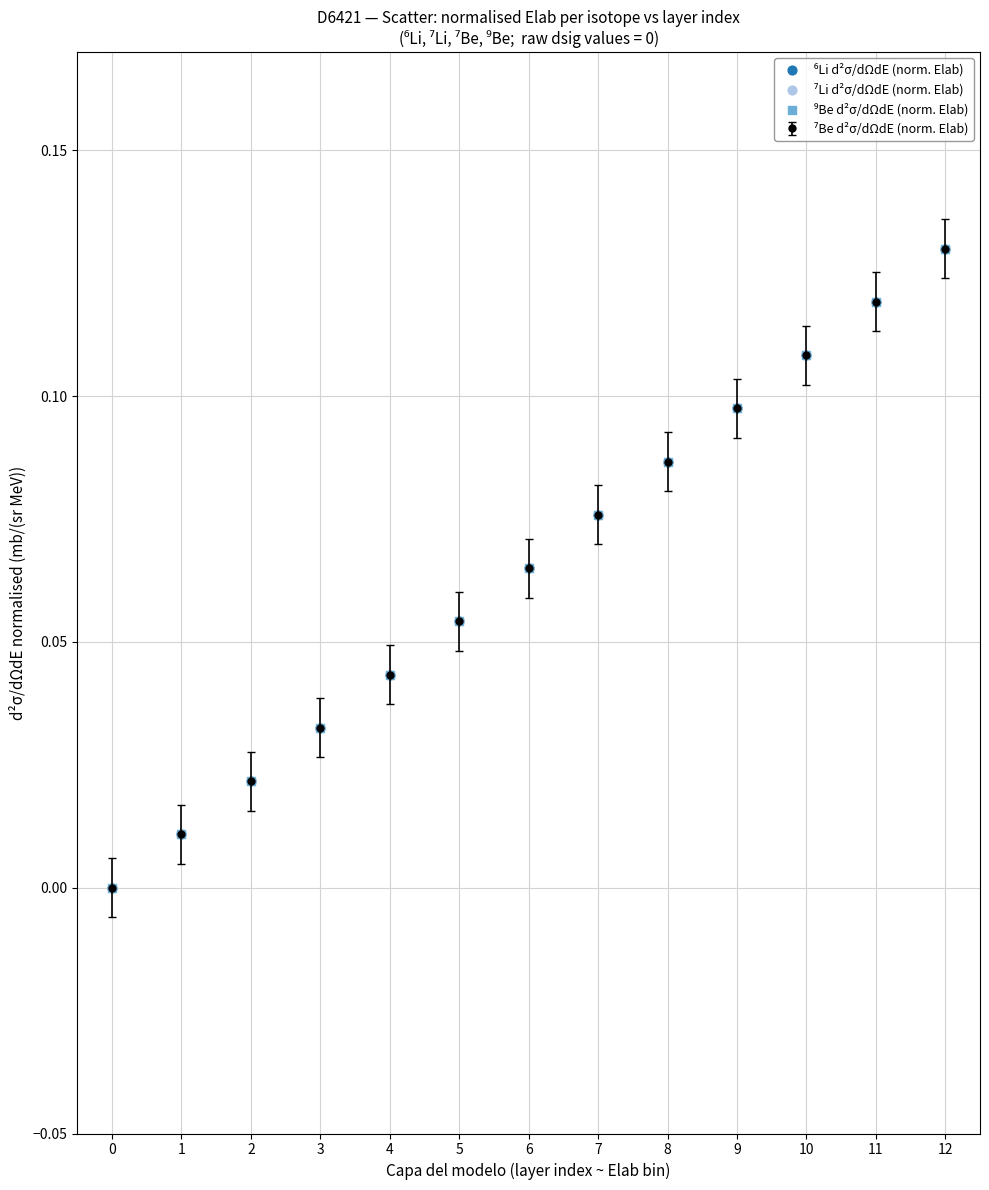

Between 7 and 8, which is larger?

8